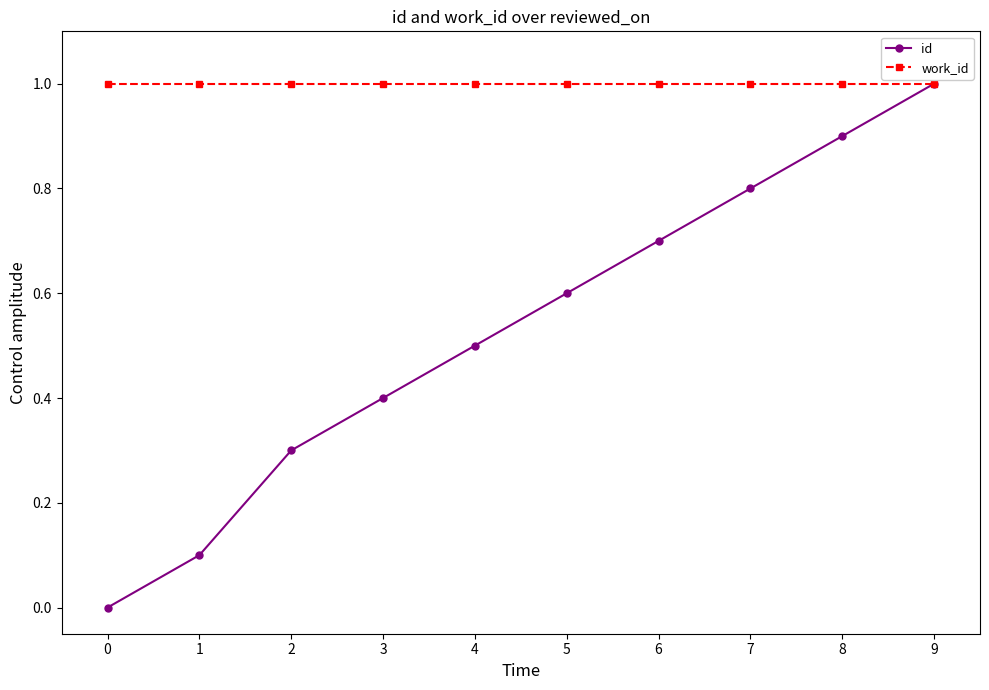

What is the total value across all series at 9?

2.0